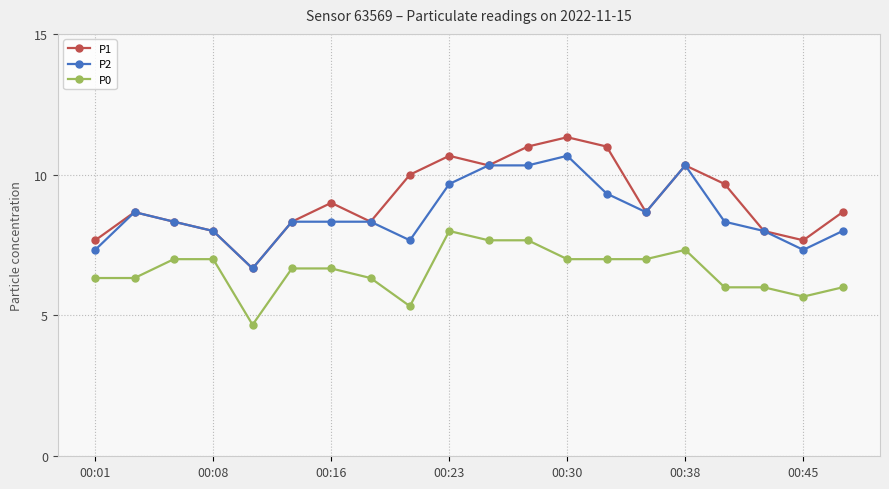

What are all the series names shown in the legend?

P1, P2, P0